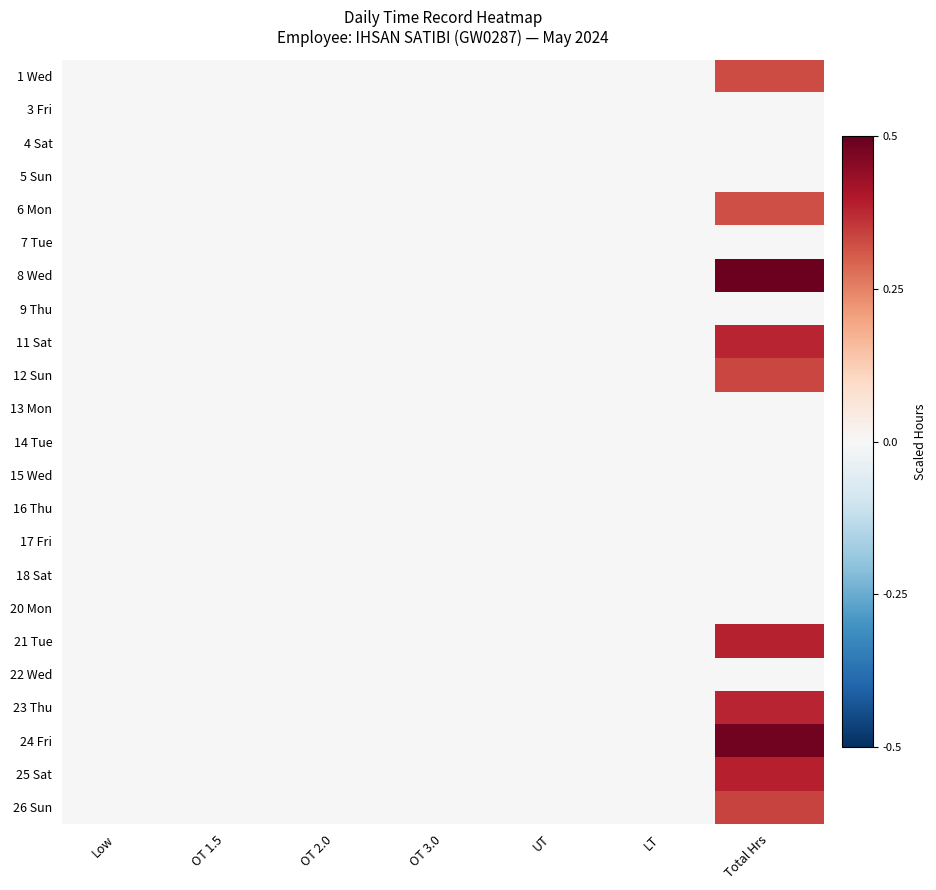

Reading right to left, extract all data points from this chart.

1 Wed: Total Hrs=0.3	LT=-0.0	UT=-0.0	OT 3.0=0.0	OT 2.0=0.0	OT 1.5=0.0	Low=-0.0
3 Fri: Total Hrs=0.0	LT=-0.0	UT=-0.0	OT 3.0=0.0	OT 2.0=0.0	OT 1.5=0.0	Low=-0.0
4 Sat: Total Hrs=0.0	LT=-0.0	UT=-0.0	OT 3.0=0.0	OT 2.0=0.0	OT 1.5=0.0	Low=-0.0
5 Sun: Total Hrs=0.0	LT=-0.0	UT=-0.0	OT 3.0=0.0	OT 2.0=0.0	OT 1.5=0.0	Low=-0.0
6 Mon: Total Hrs=0.3	LT=-0.0	UT=-0.0	OT 3.0=0.0	OT 2.0=0.0	OT 1.5=0.0	Low=-0.0
7 Tue: Total Hrs=0.0	LT=-0.0	UT=-0.0	OT 3.0=0.0	OT 2.0=0.0	OT 1.5=0.0	Low=-0.0
8 Wed: Total Hrs=0.5	LT=-0.0	UT=-0.0	OT 3.0=0.0	OT 2.0=0.0	OT 1.5=0.0	Low=-0.0
9 Thu: Total Hrs=0.0	LT=-0.0	UT=-0.0	OT 3.0=0.0	OT 2.0=0.0	OT 1.5=0.0	Low=-0.0
11 Sat: Total Hrs=0.4	LT=-0.0	UT=-0.0	OT 3.0=0.0	OT 2.0=0.0	OT 1.5=0.0	Low=-0.0
12 Sun: Total Hrs=0.3	LT=-0.0	UT=-0.0	OT 3.0=0.0	OT 2.0=0.0	OT 1.5=0.0	Low=-0.0
13 Mon: Total Hrs=0.0	LT=-0.0	UT=-0.0	OT 3.0=0.0	OT 2.0=0.0	OT 1.5=0.0	Low=-0.0
14 Tue: Total Hrs=0.0	LT=-0.0	UT=-0.0	OT 3.0=0.0	OT 2.0=0.0	OT 1.5=0.0	Low=-0.0
15 Wed: Total Hrs=0.0	LT=-0.0	UT=-0.0	OT 3.0=0.0	OT 2.0=0.0	OT 1.5=0.0	Low=-0.0
16 Thu: Total Hrs=0.0	LT=-0.0	UT=-0.0	OT 3.0=0.0	OT 2.0=0.0	OT 1.5=0.0	Low=-0.0
17 Fri: Total Hrs=0.0	LT=-0.0	UT=-0.0	OT 3.0=0.0	OT 2.0=0.0	OT 1.5=0.0	Low=-0.0
18 Sat: Total Hrs=0.0	LT=-0.0	UT=-0.0	OT 3.0=0.0	OT 2.0=0.0	OT 1.5=0.0	Low=-0.0
20 Mon: Total Hrs=0.0	LT=-0.0	UT=-0.0	OT 3.0=0.0	OT 2.0=0.0	OT 1.5=0.0	Low=-0.0
21 Tue: Total Hrs=0.4	LT=-0.0	UT=-0.0	OT 3.0=0.0	OT 2.0=0.0	OT 1.5=0.0	Low=-0.0
22 Wed: Total Hrs=0.0	LT=-0.0	UT=-0.0	OT 3.0=0.0	OT 2.0=0.0	OT 1.5=0.0	Low=-0.0
23 Thu: Total Hrs=0.4	LT=-0.0	UT=-0.0	OT 3.0=0.0	OT 2.0=0.0	OT 1.5=0.0	Low=-0.0
24 Fri: Total Hrs=0.5	LT=-0.0	UT=-0.0	OT 3.0=0.0	OT 2.0=0.0	OT 1.5=0.0	Low=-0.0
25 Sat: Total Hrs=0.4	LT=-0.0	UT=-0.0	OT 3.0=0.0	OT 2.0=0.0	OT 1.5=0.0	Low=-0.0
26 Sun: Total Hrs=0.3	LT=-0.0	UT=-0.0	OT 3.0=0.0	OT 2.0=0.0	OT 1.5=0.0	Low=-0.0